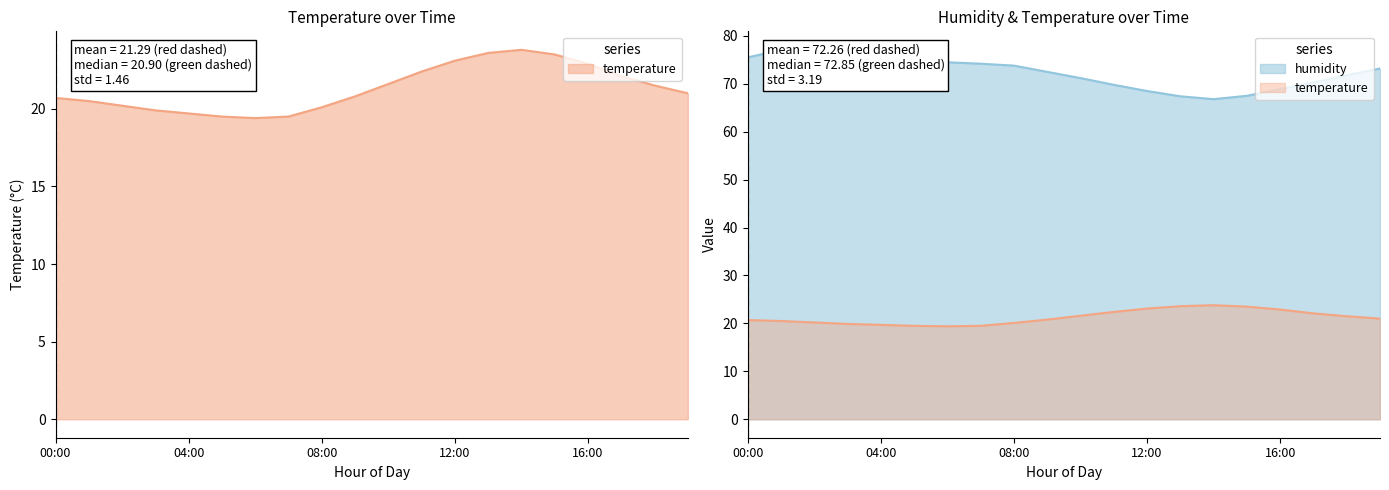

Read the humidity value at 15:00.

67.5